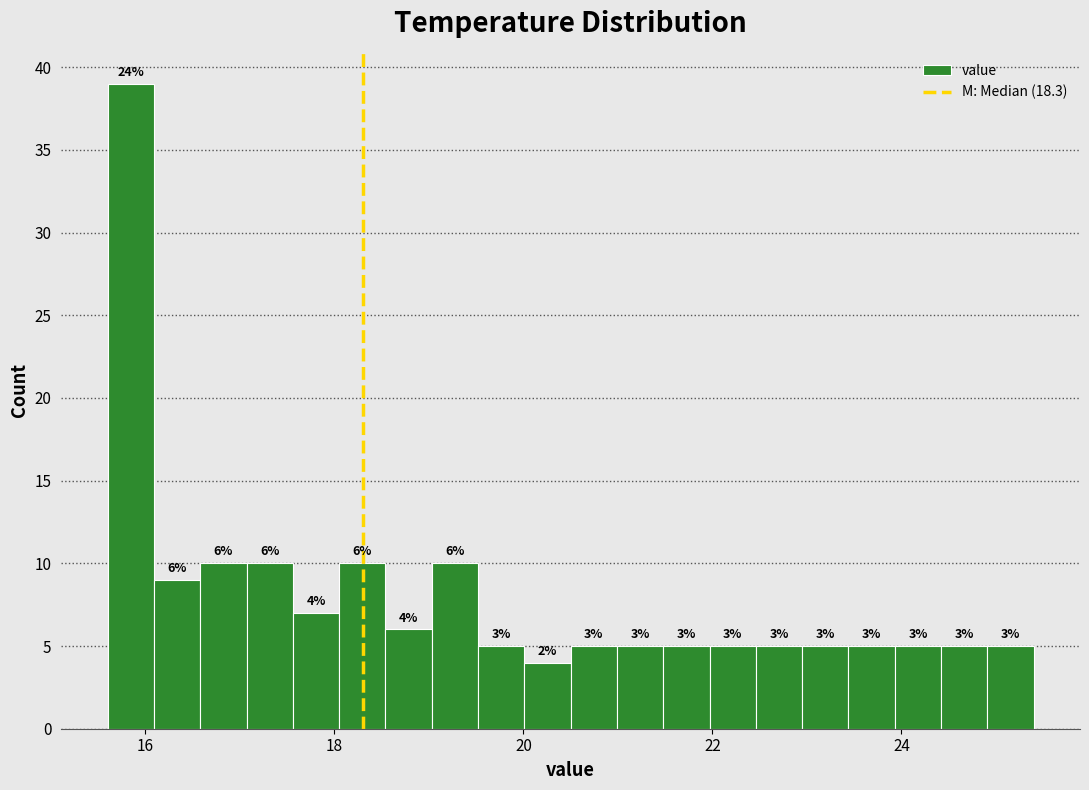

Read against the x-axis, roughly where is the centre of the tallest bar?

15.8